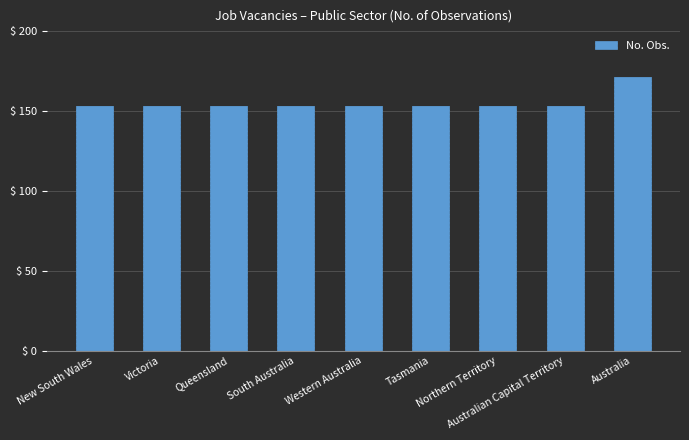

How many data points does each series have?

9